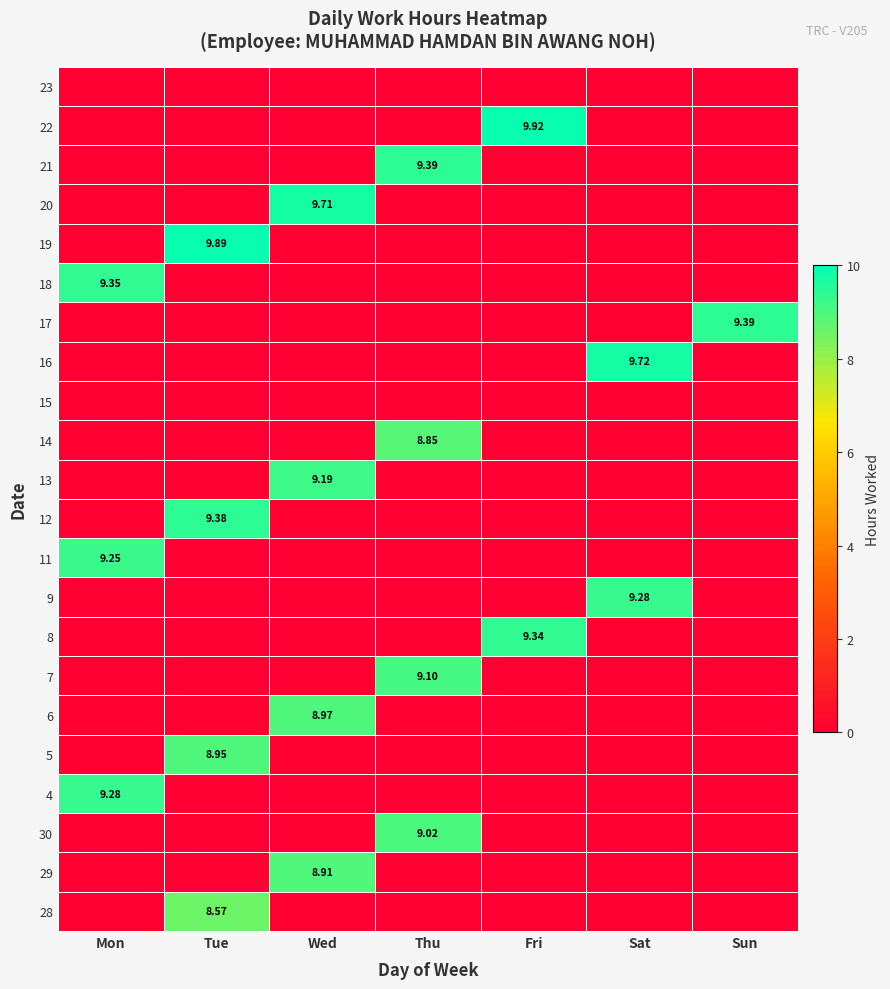

At which category is the sum across all series the highest?

Tue